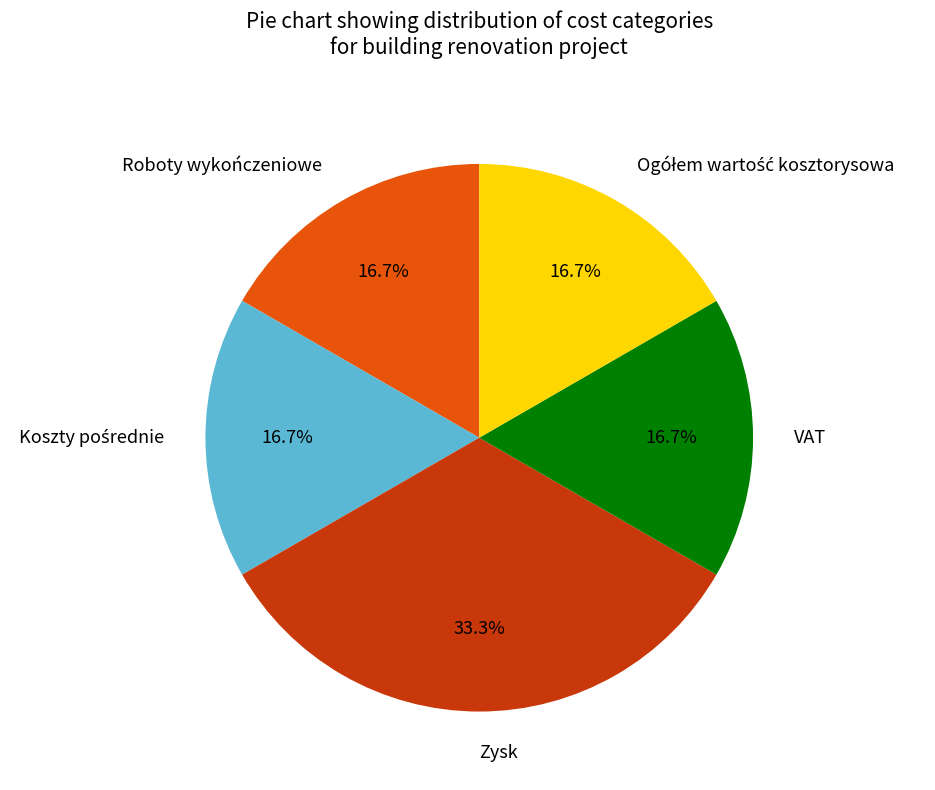

Which has a higher value, Zysk or Roboty wykończeniowe?

Zysk